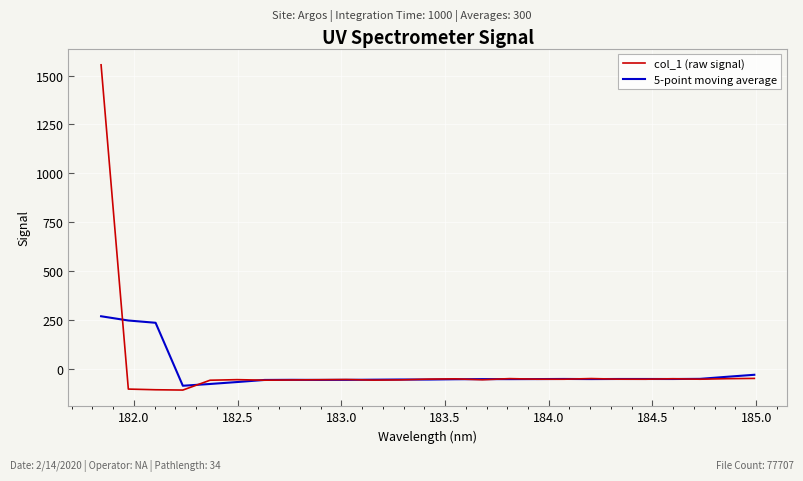

Rank the series by their maximum value, from lowest to highest.

5-point moving average, col_1 (raw signal)